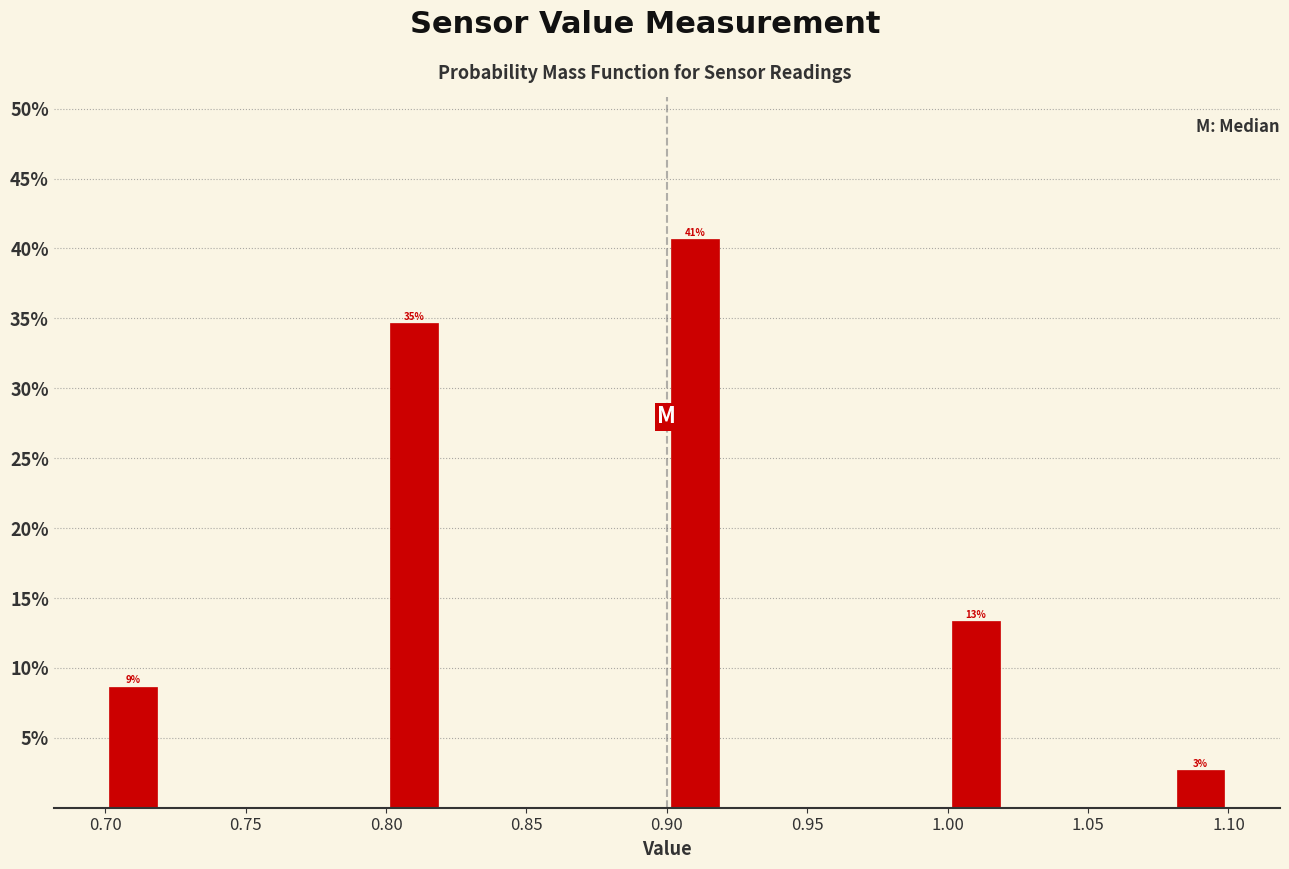

Over which range of the x-axis is the bar tallest?

0.90 to 0.92